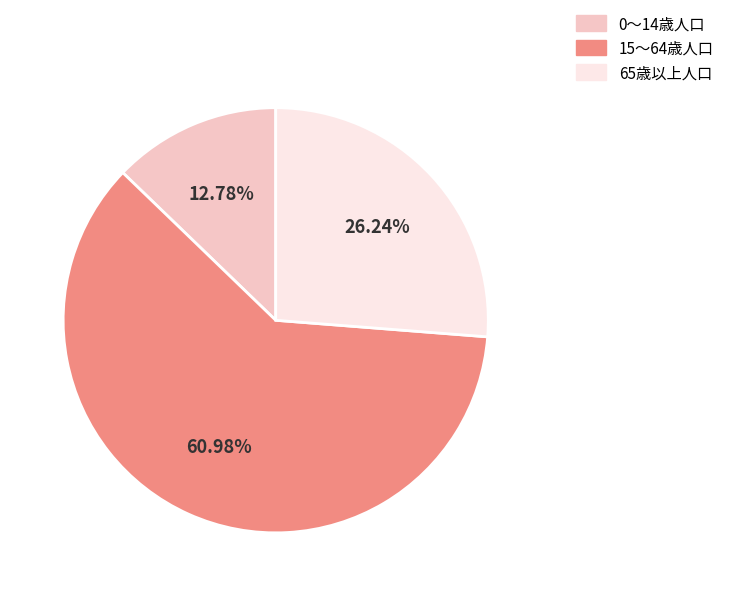

What percentage is the 15～64歳人口 slice, to the nearest percent?

61%